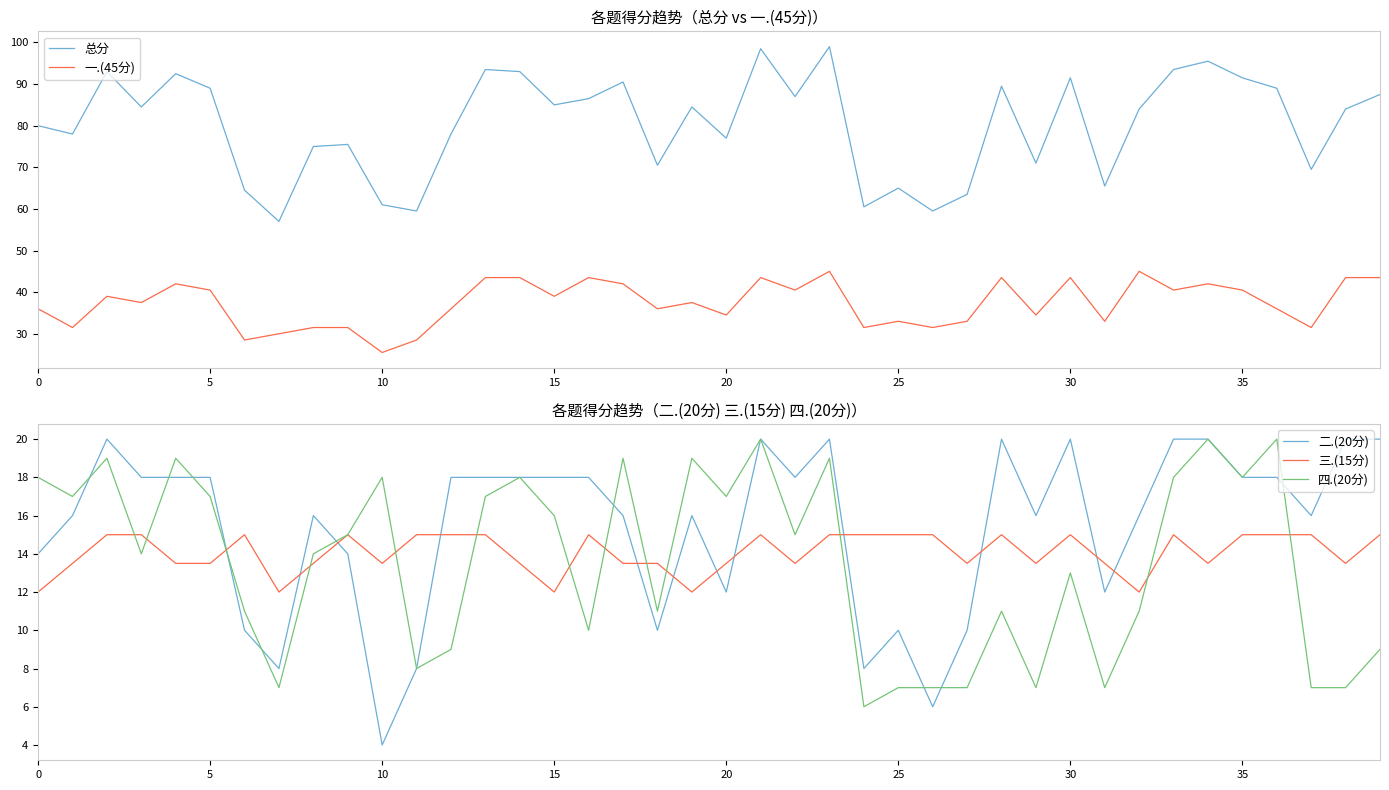

Is it true that 总分 equals 120.8 at 15?

False